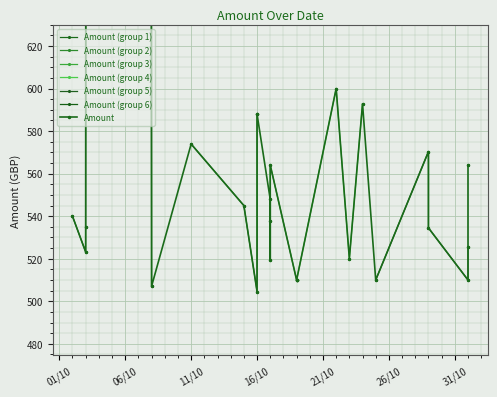

What is the ratio of the value at 16/10/2012 to the value at 03/10/2012?

1.0